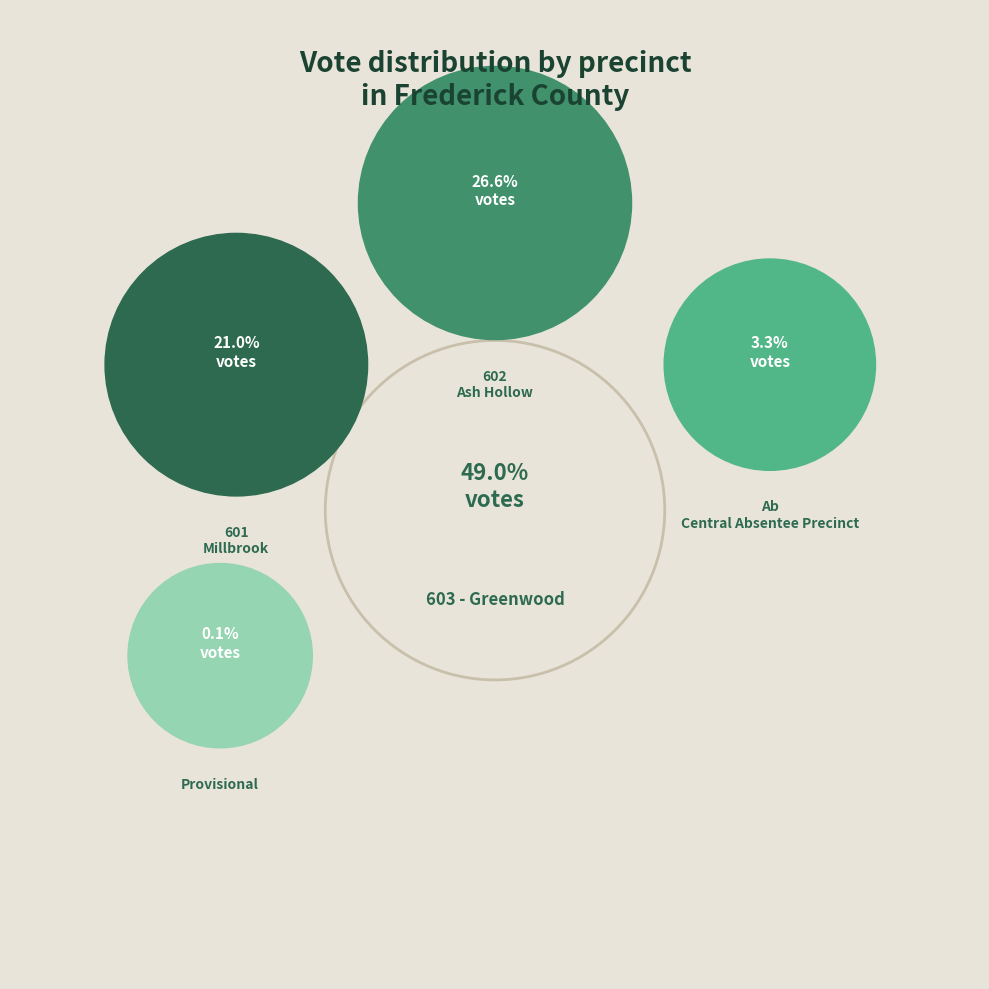

Does 601 - Millbrook account for over 50% of the chart?

No